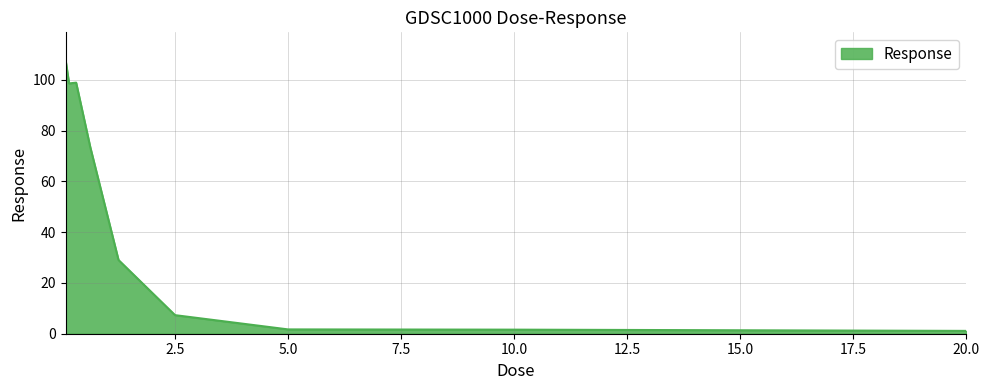

What is the maximum value shown in the chart?

108.0